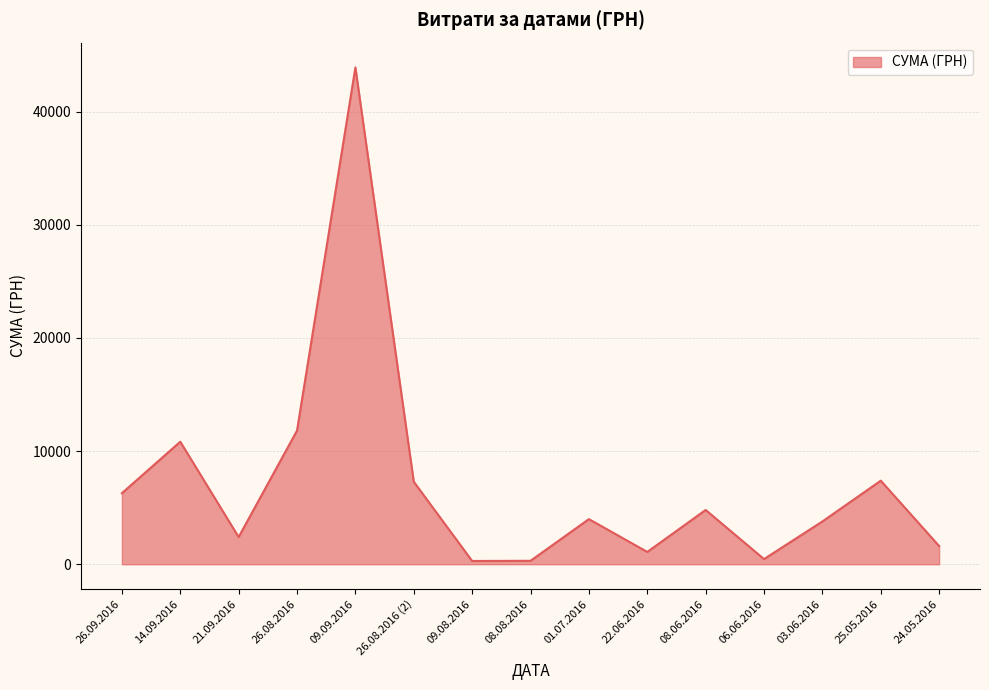

At which label is the value closest to 22093?

26.08.2016